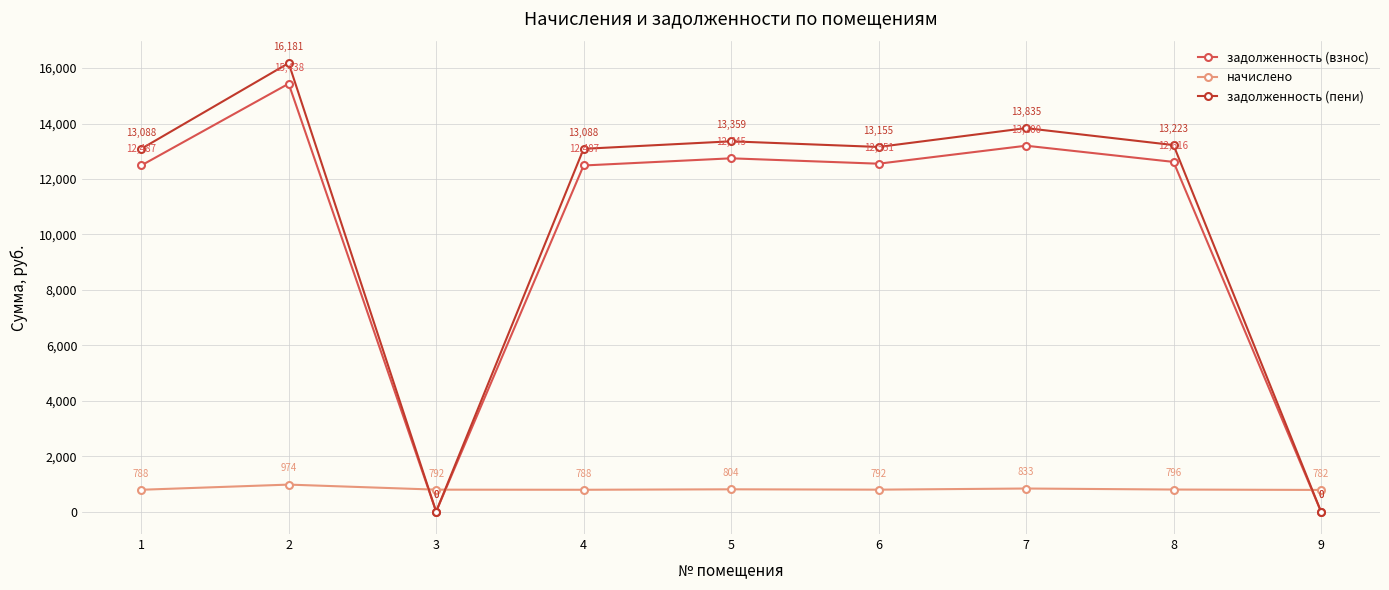

What is the greatest value displayed?

16180.9